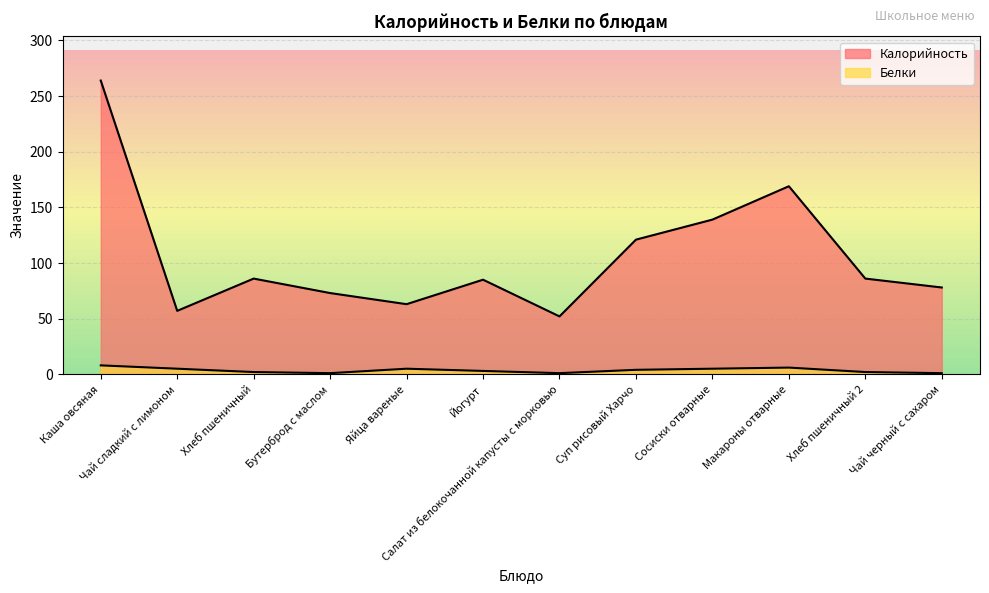

What are all the series names shown in the legend?

Калорийность, Белки